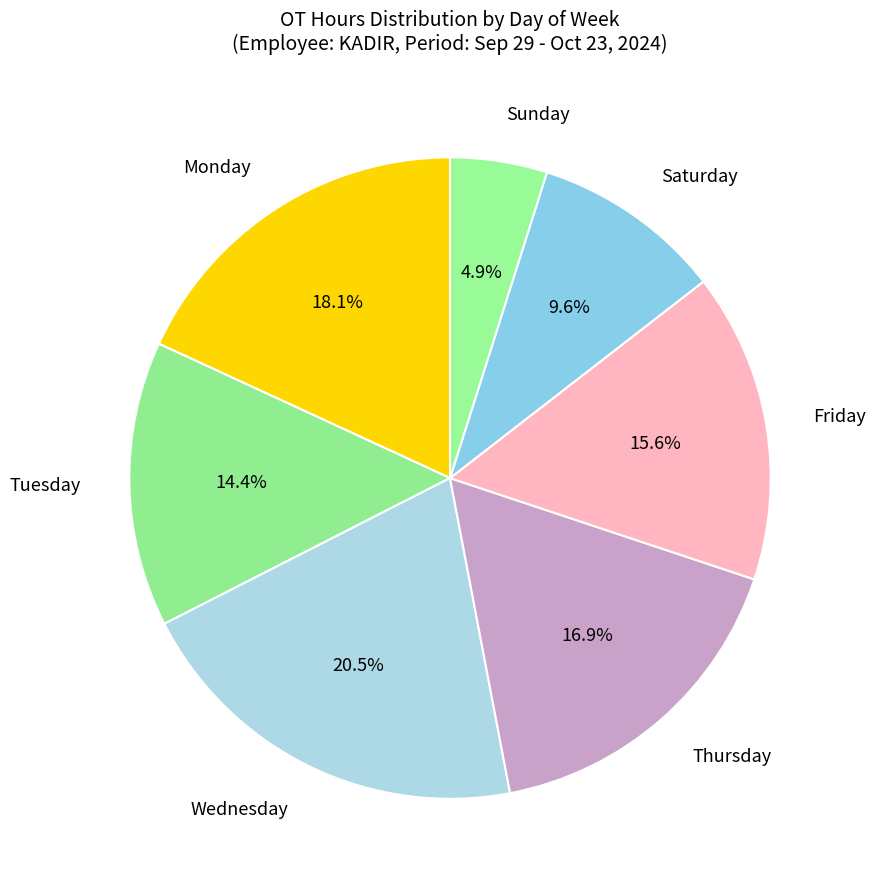

What portion of the pie excludes Sunday?

95.1%